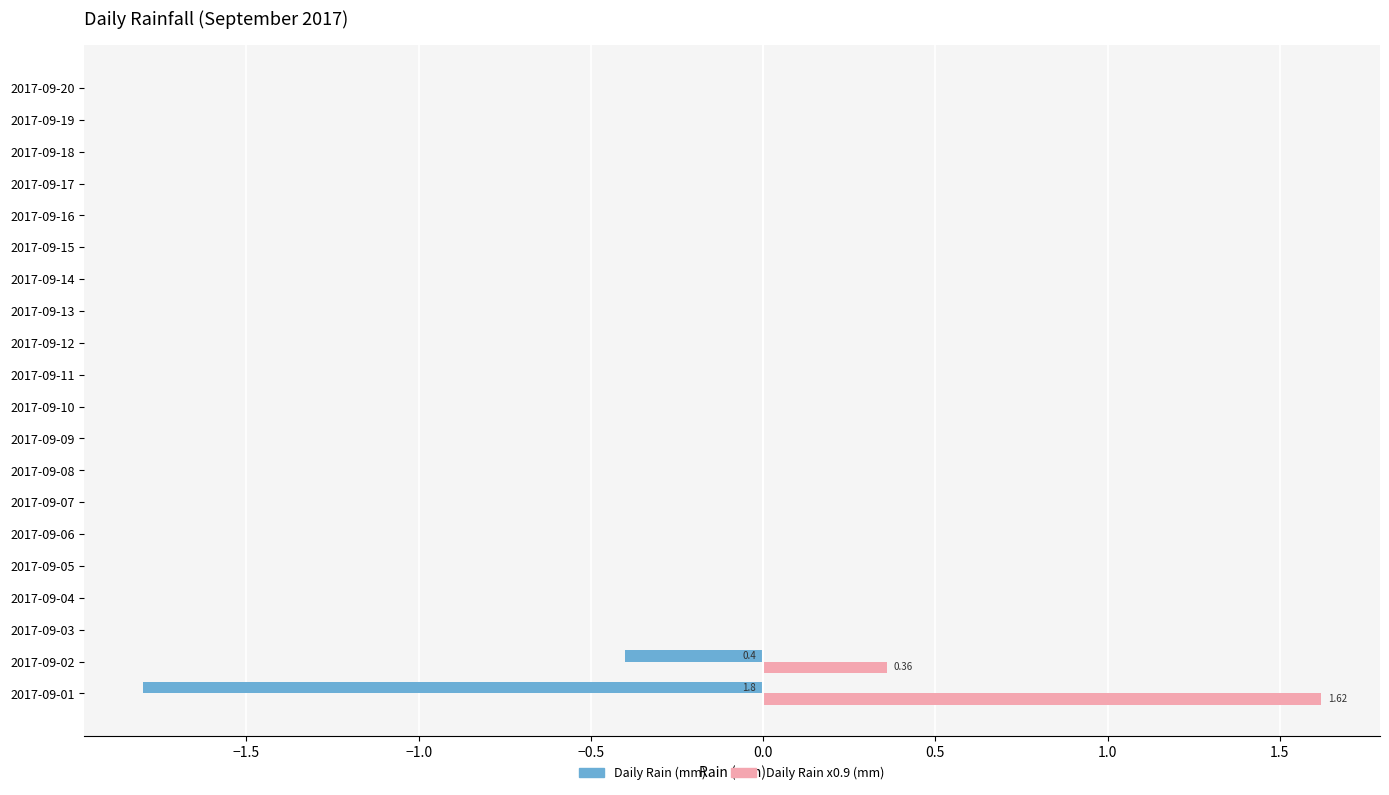

Which series has the largest total across all categories?

Daily Rain x0.9 (mm)